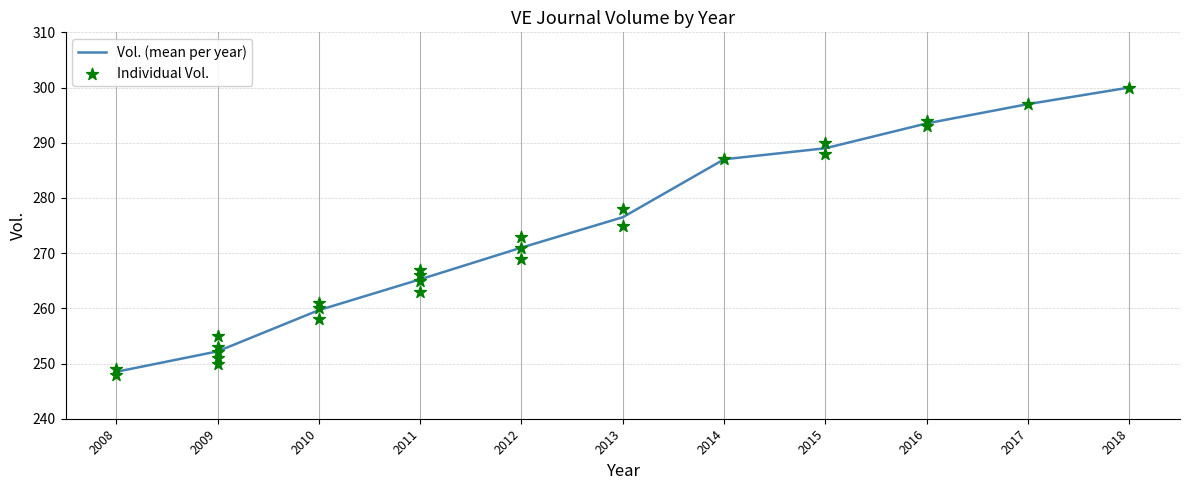

Which has a higher value, 2012 or 2011?

2012